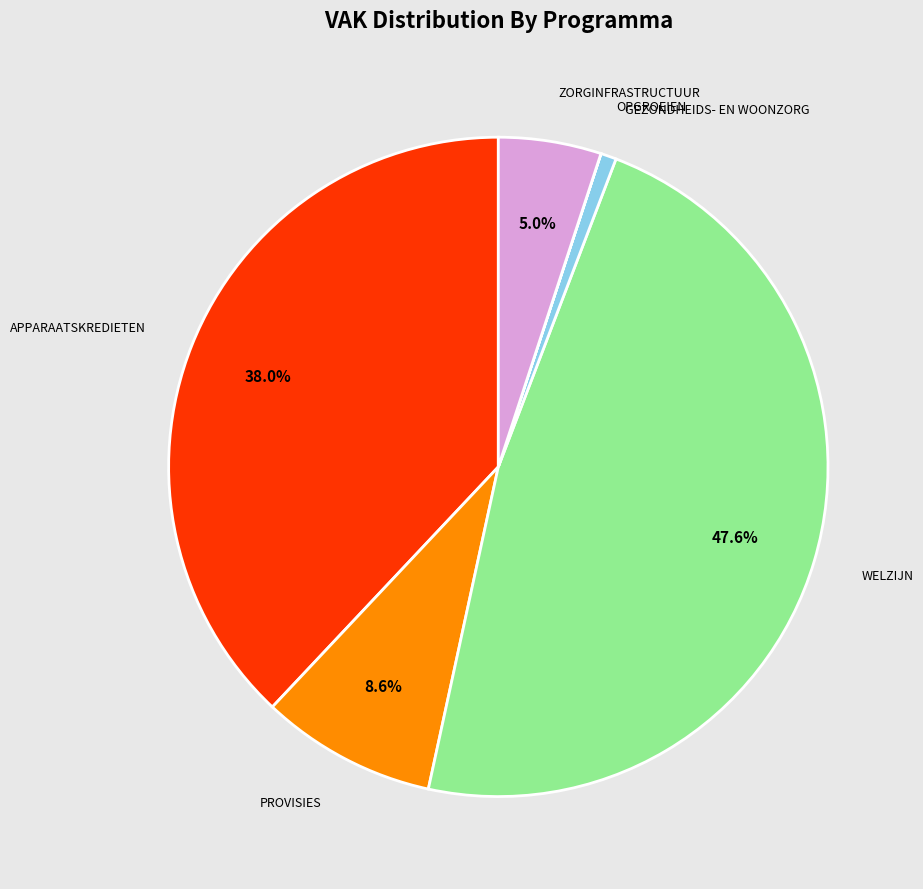

To the nearest percent, what is the difference between the largest and smallest slice percentages?

48%